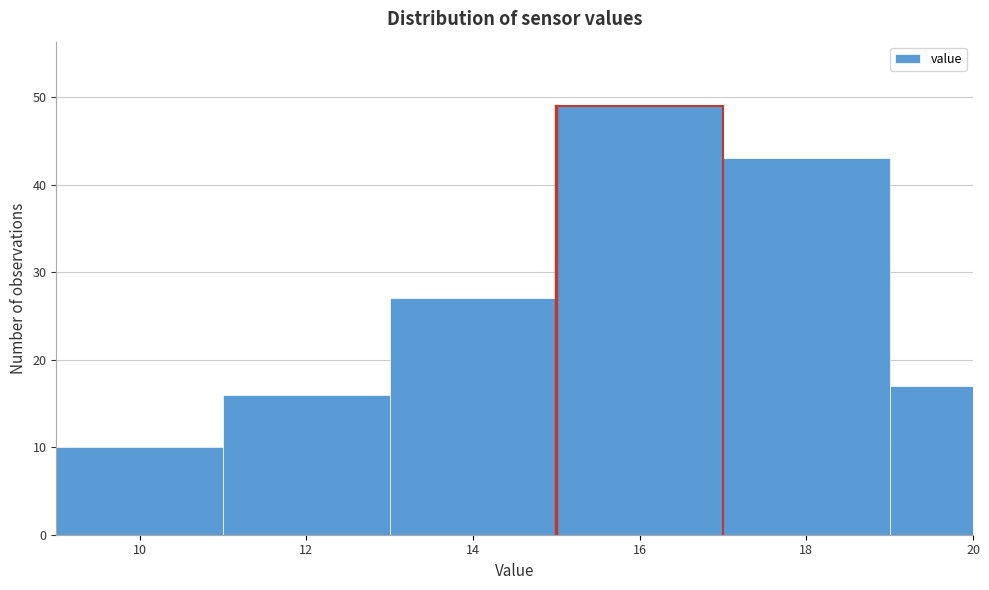

Reading left to right, list all the values displayed in this chart.

10=10	12=16	14=27	16=49	18=43	20=17